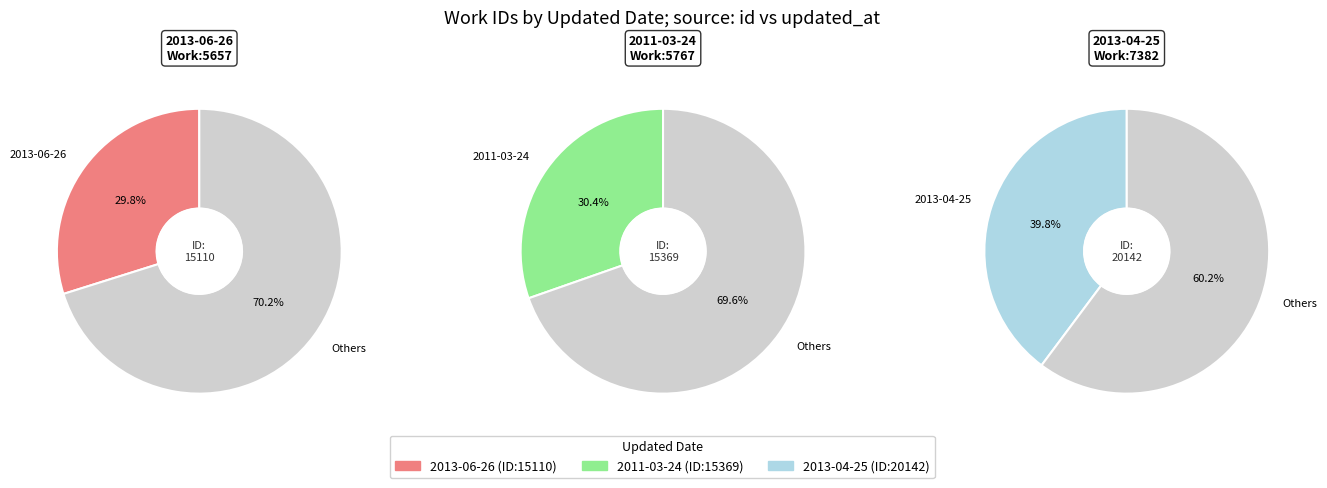

How many slices are in this pie chart?

3